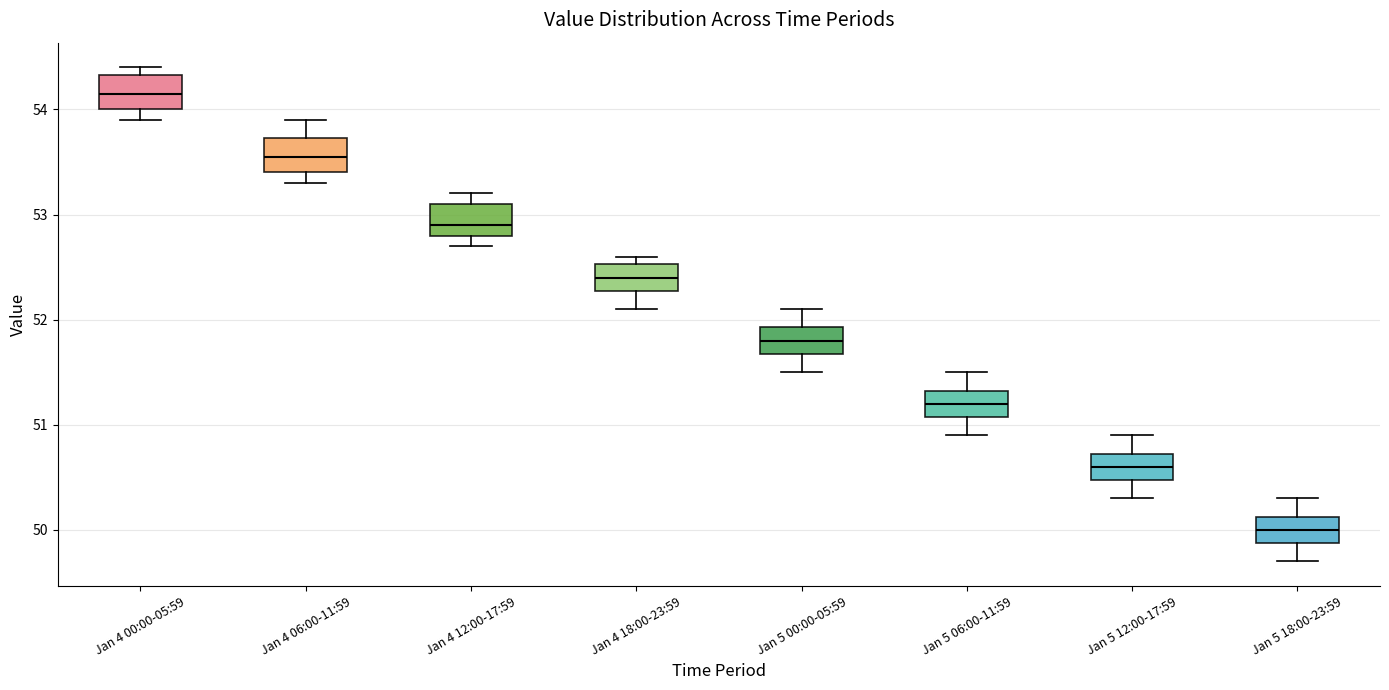

Where does the lower whisker of the box for Jan 5 18:00-23:59 end on the y-axis? The values are not printed on the chart, so give them approximately, as read against the axis.

49.7